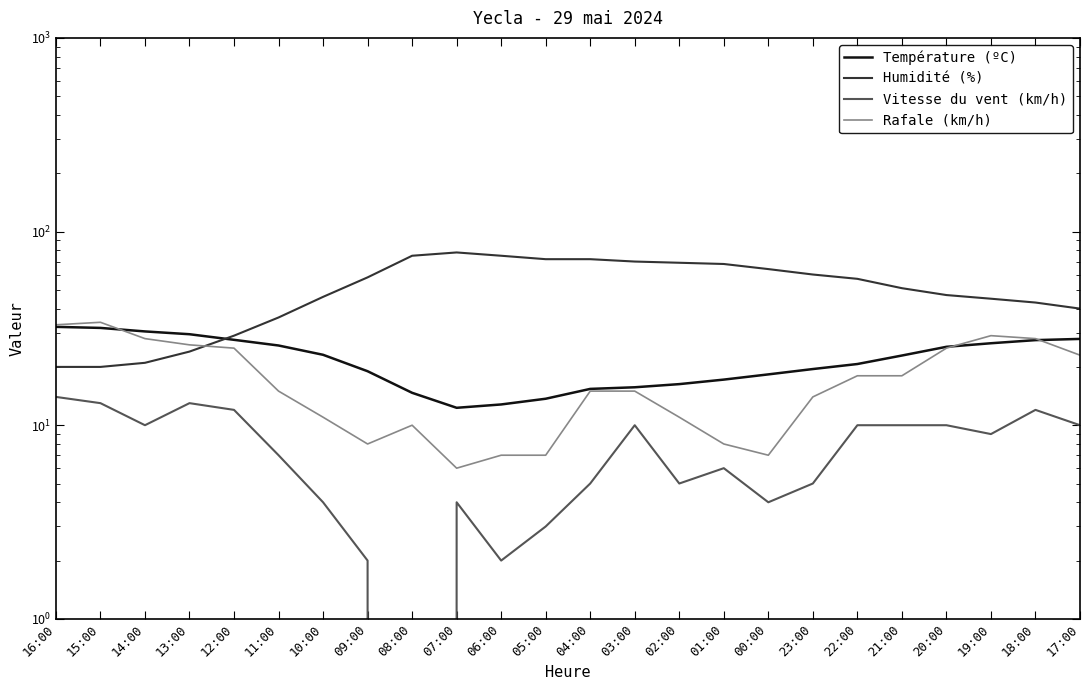

Is the value of Rafale (km/h) at 11:00 greater than the value of Vitesse du vent (km/h) at 16:00?

Yes